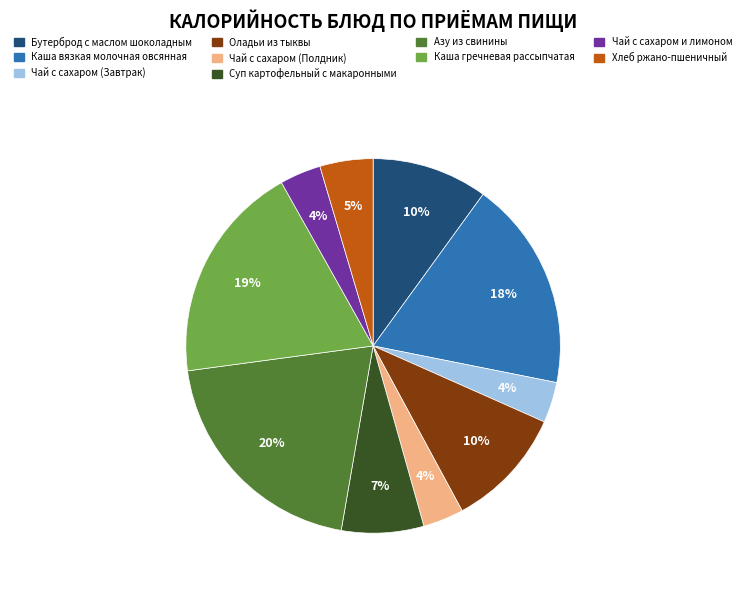

To the nearest percent, what is the combined percentage of Каша вязкая молочная овсянная and Каша гречневая рассыпчатая?

37%